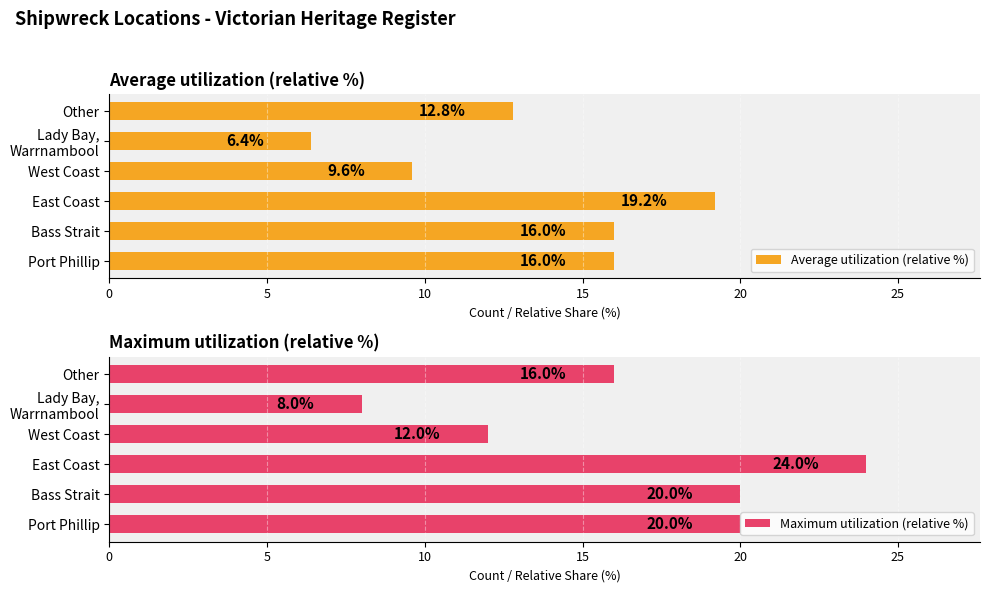

What is the difference between the maximum and second lowest values in the Maximum utilization (relative %) series?

12